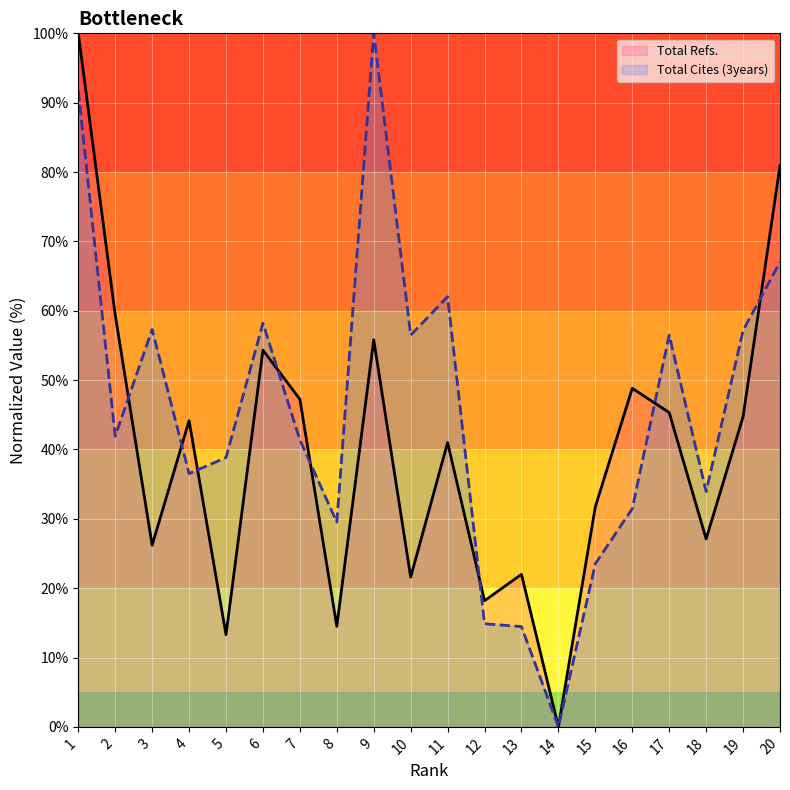

How many interior local peaks does the Total Cites (3years) series have?

5